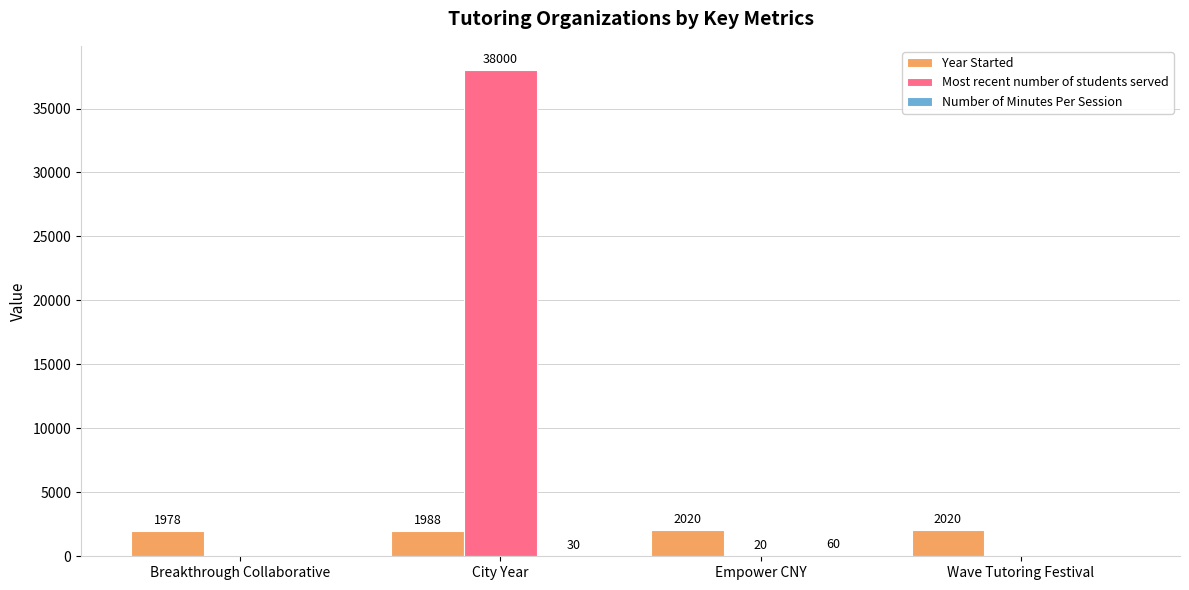

At which category is the sum across all series the highest?

City Year